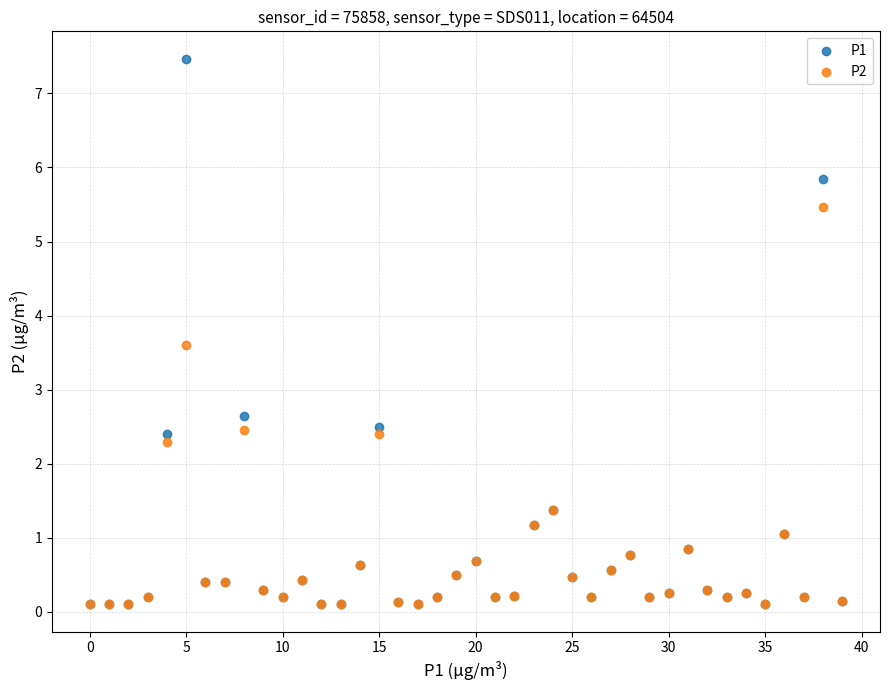

Which series has the largest Y range (max minus min)?

P1